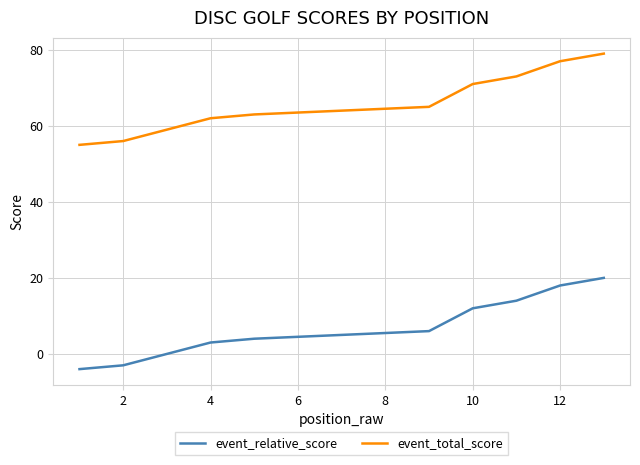

What is the spread (max minus min) of values at 2?

59